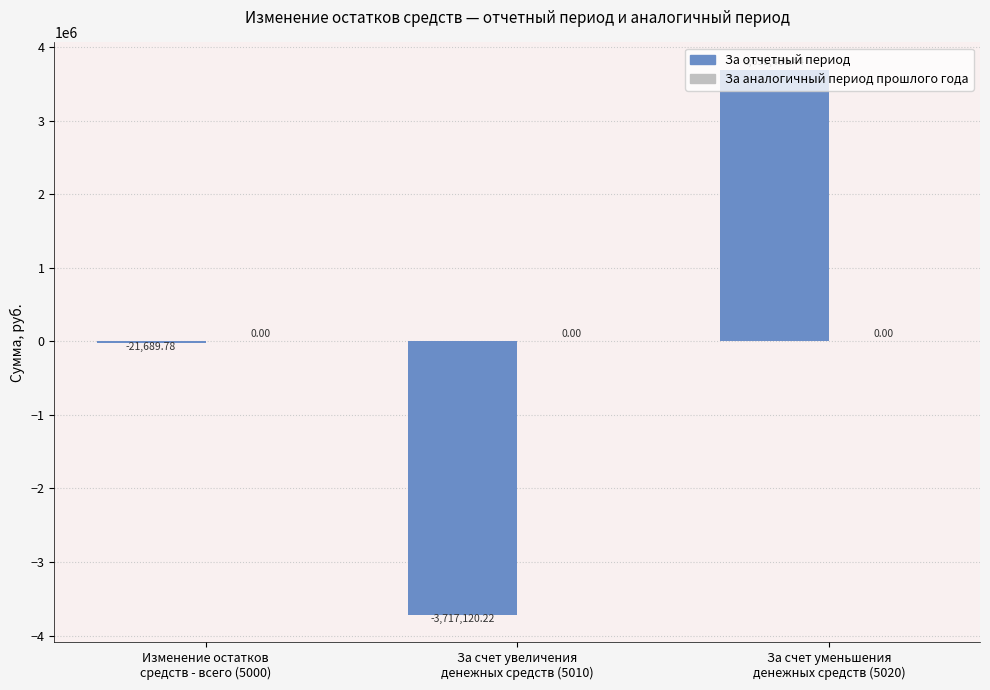

What is the sum of all values?

-43379.6